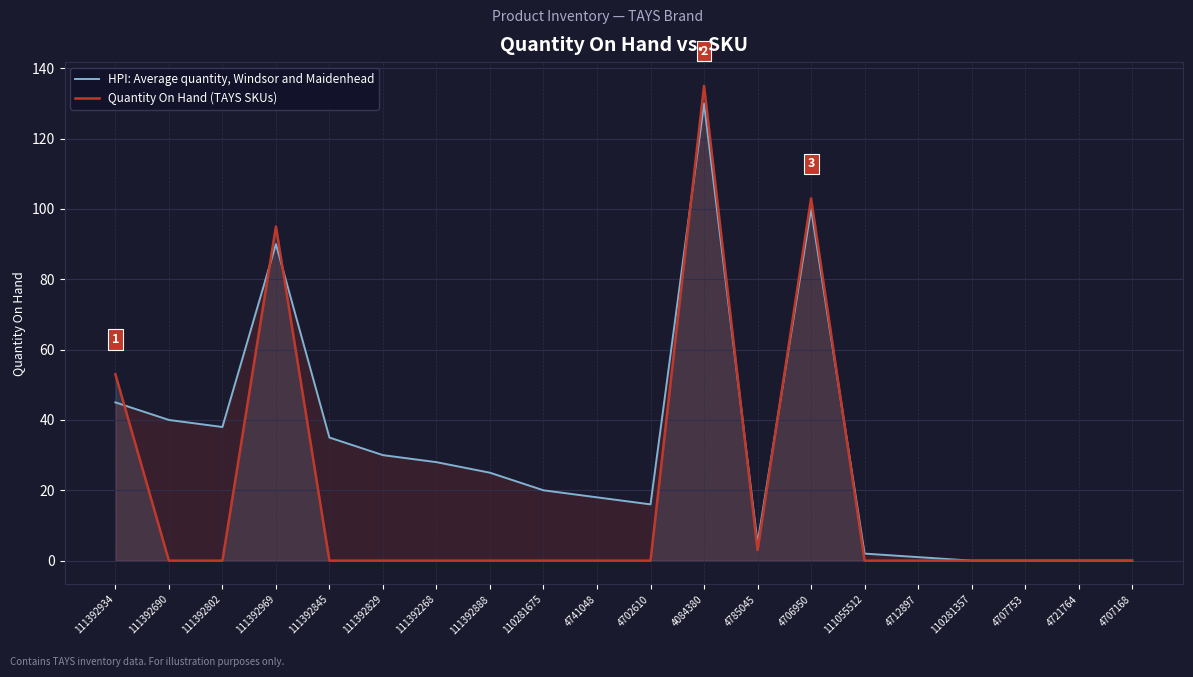

What is the highest value of the Quantity On Hand (TAYS SKUs) series?

135